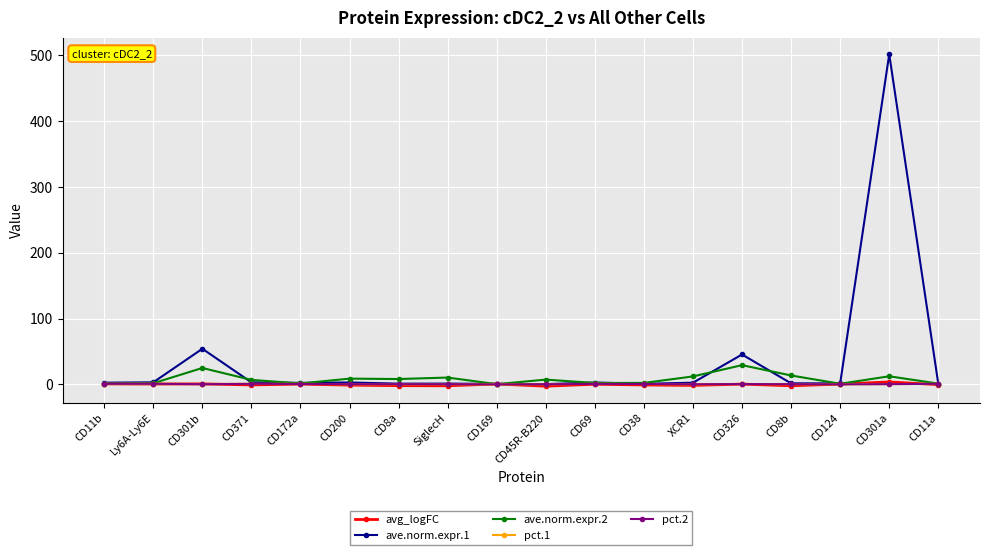

Which series has the widest spread of values?

ave.norm.expr.1